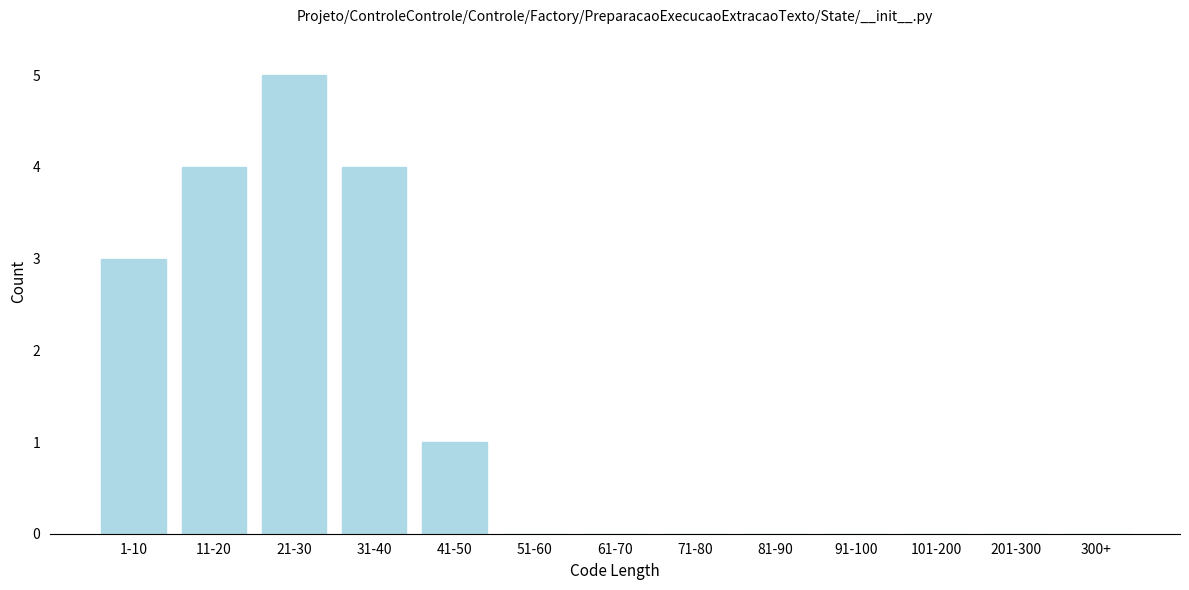

Reading right to left, what are all the values shown in this chart?

300+=0	201-300=0	101-200=0	91-100=0	81-90=0	71-80=0	61-70=0	51-60=0	41-50=1	31-40=4	21-30=5	11-20=4	1-10=3